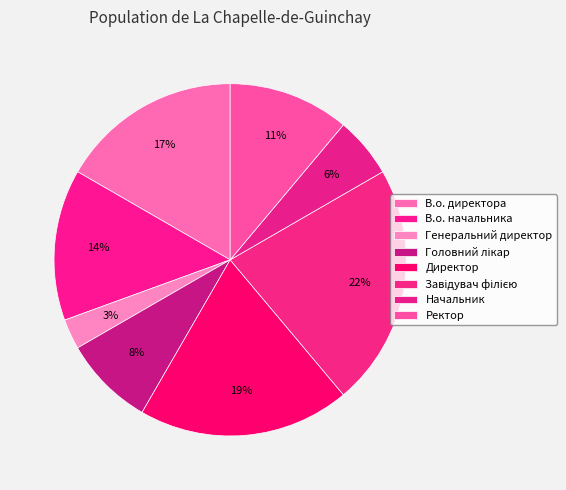

True or false: В.о. начальника accounts for 14% of the total.

True